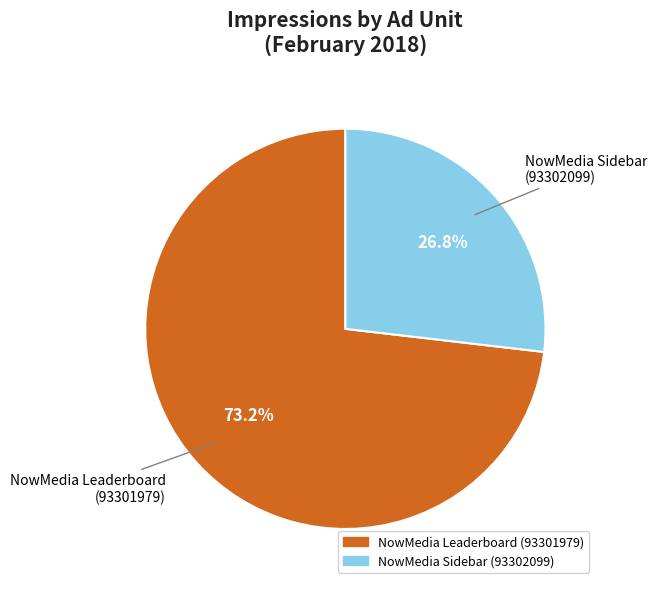

Approximately how many times larger is the value at NowMedia Leaderboard (93301979) compared to NowMedia Sidebar (93302099)?

2.7